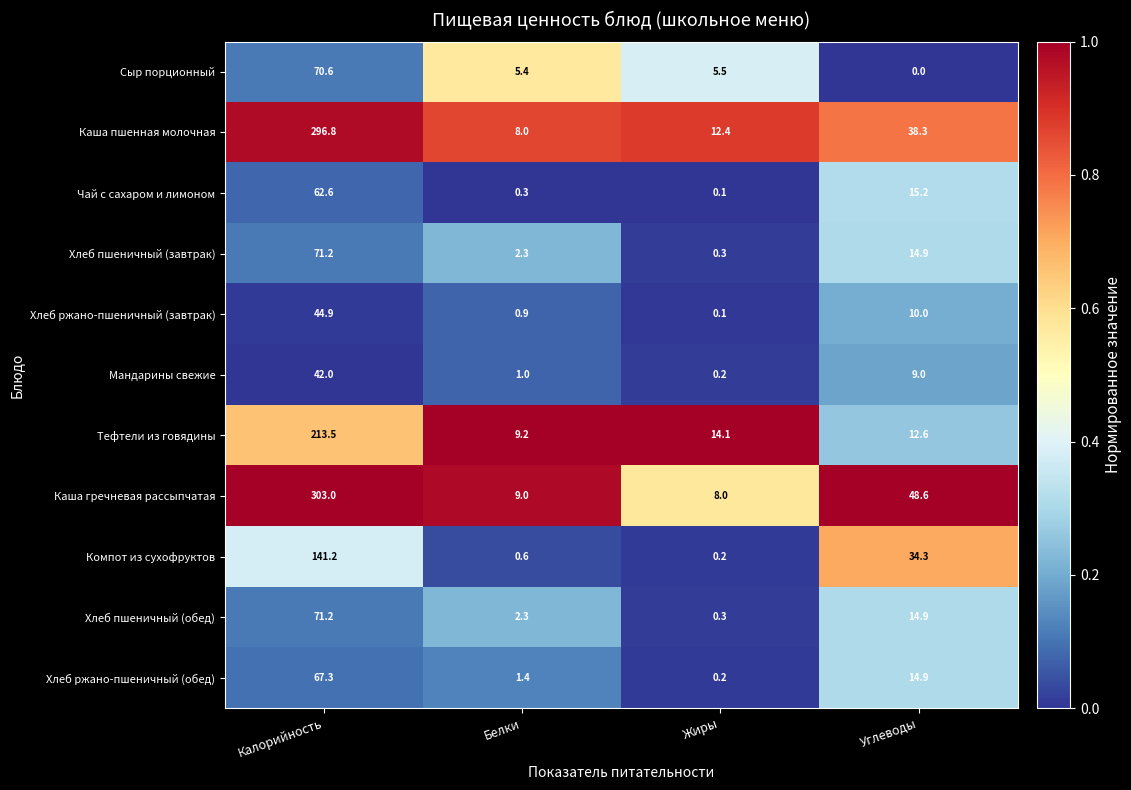

What is the spread (max minus min) of values at Калорийность?

261.0